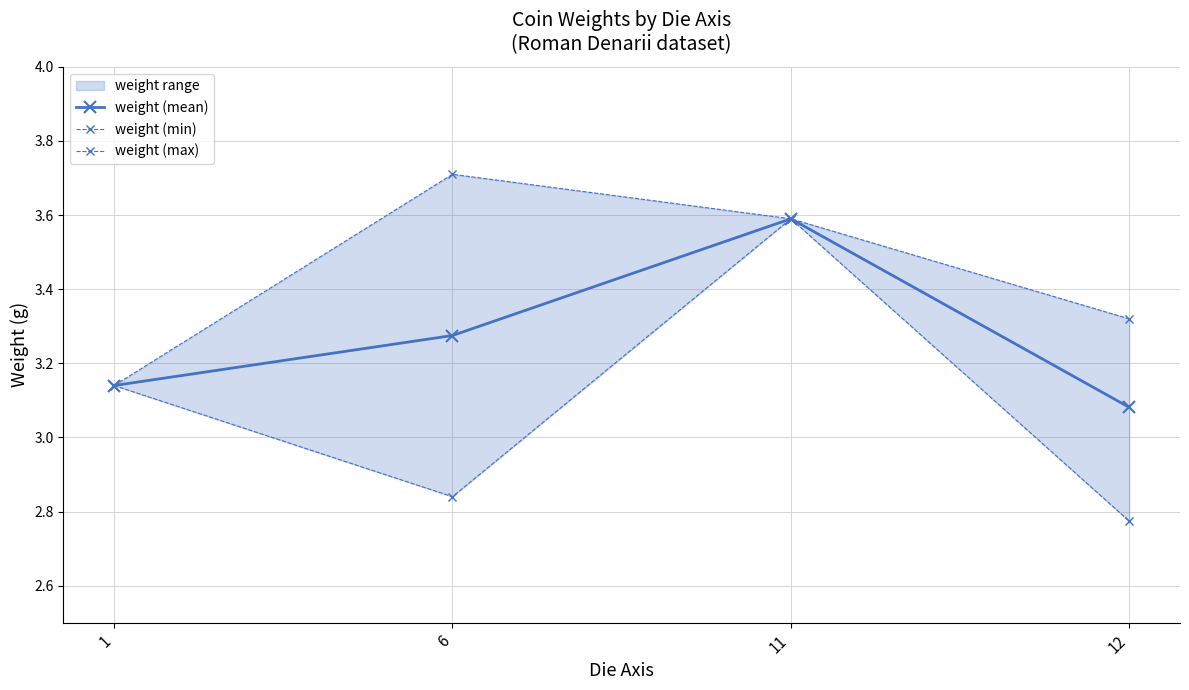

Is the value of weight (min) at 11 greater than the value of weight (max) at 11?

No